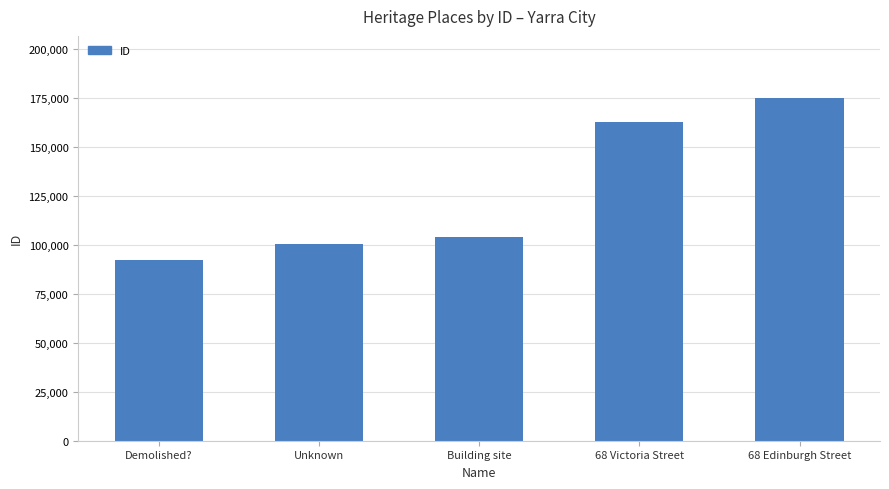

The chart shows a value of 104205 at Building site. True or false?

True